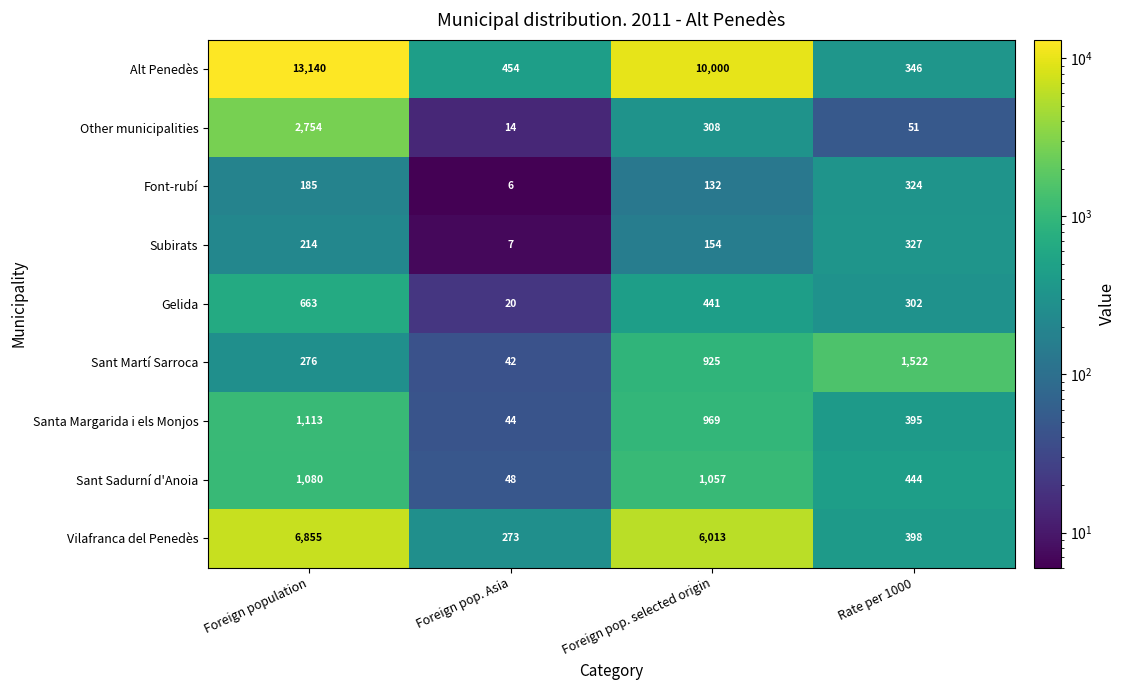

Rank the series by their maximum value, from lowest to highest.

Font-rubí, Subirats, Gelida, Sant Sadurní d'Anoia, Santa Margarida i els Monjos, Sant Martí Sarroca, Other municipalities, Vilafranca del Penedès, Alt Penedès